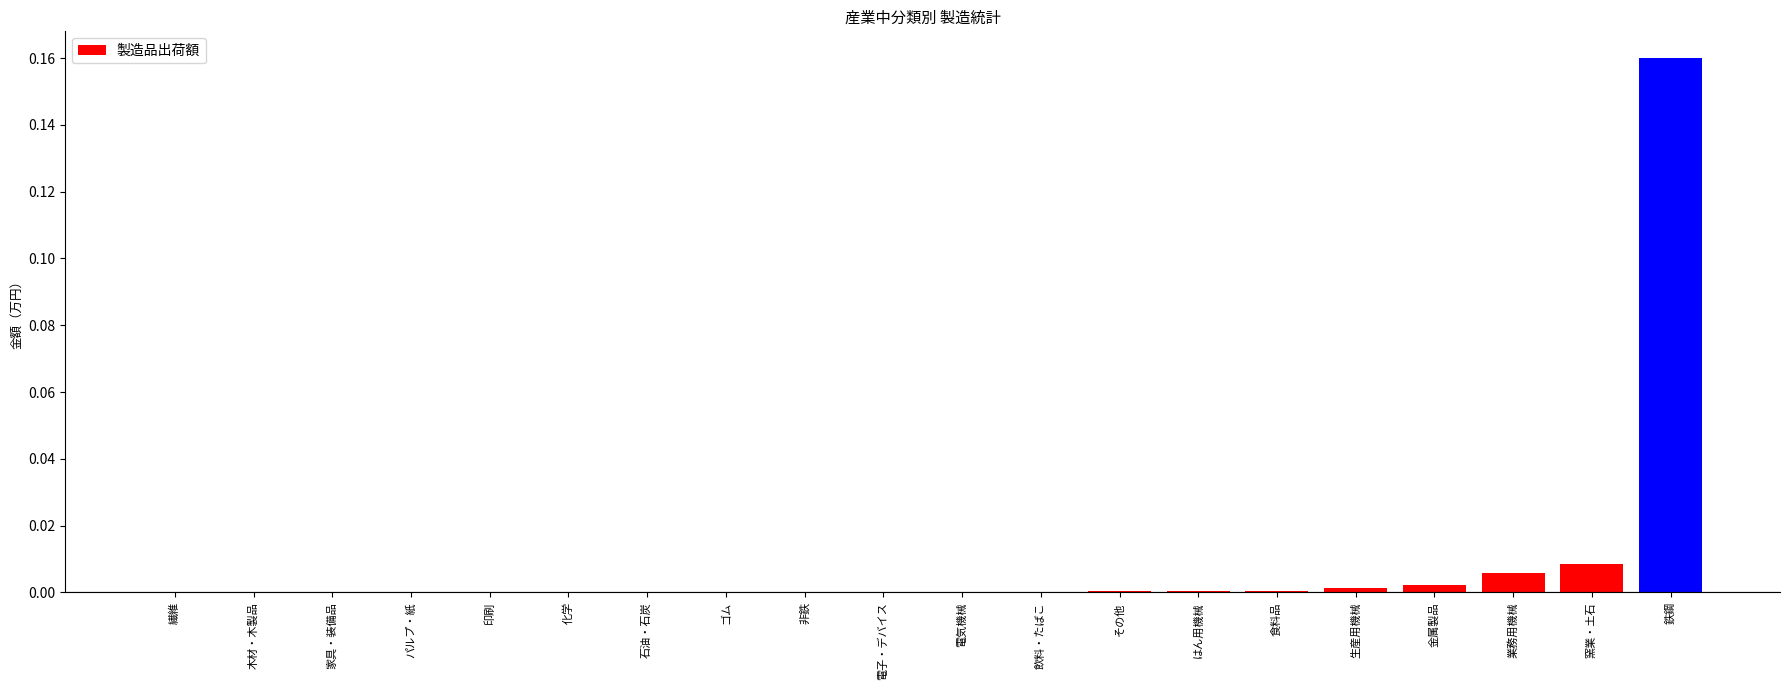

True or false: the data shows 0.1 at 化学.

False